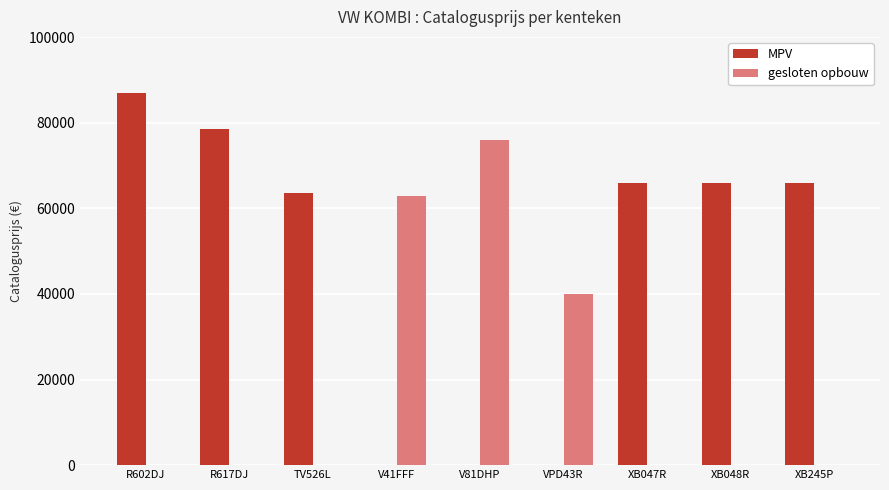

What is the maximum value for gesloten opbouw?

75885